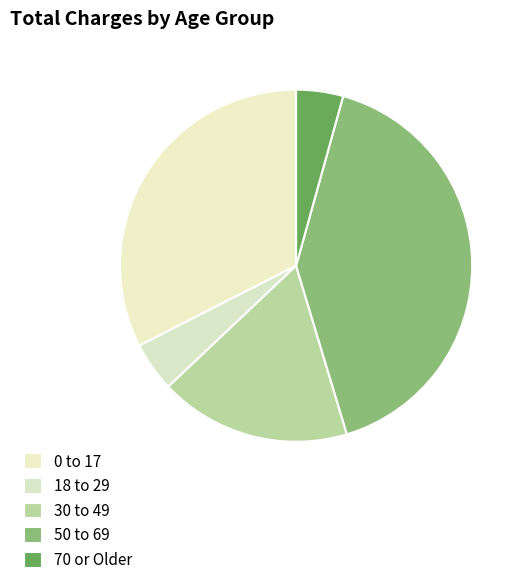

How many slices are in this pie chart?

5